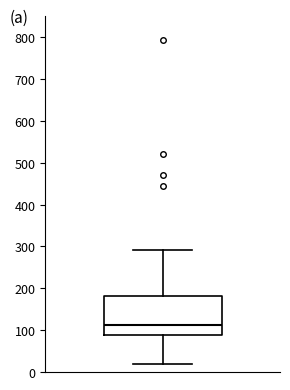

Where does the median line of the box sit on the y-axis? The values are not printed on the chart, so give them approximately, as read against the axis.

110